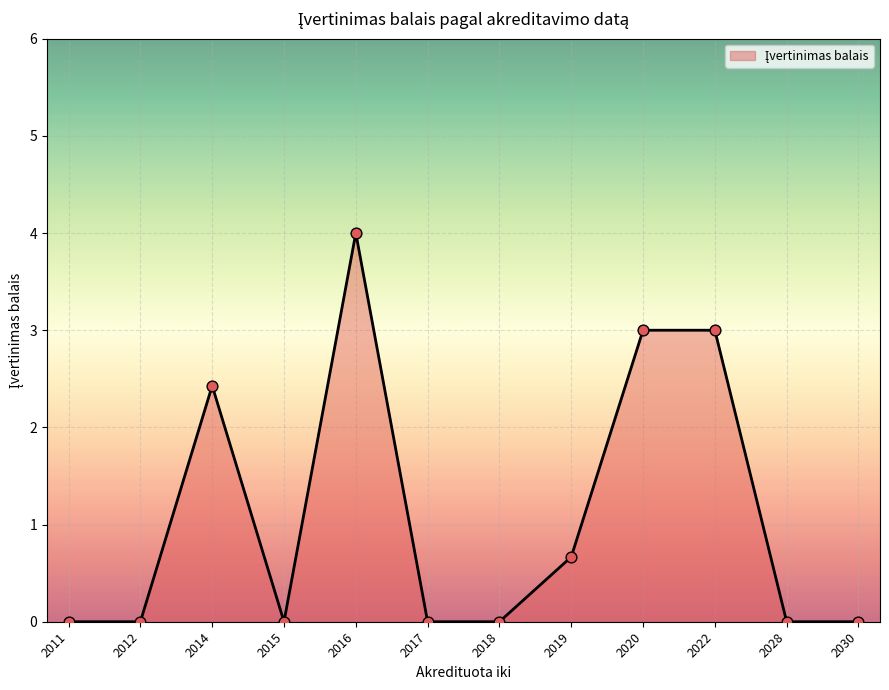

What is the change in value from 2014 to 2022?

+0.6